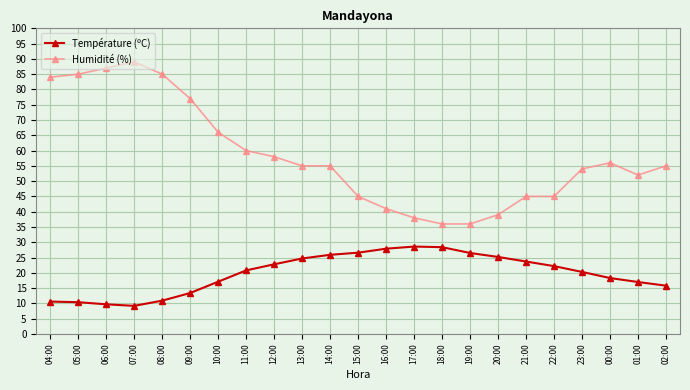

Is it true that Humidité (%) equals 112.4 at 04:00?

False